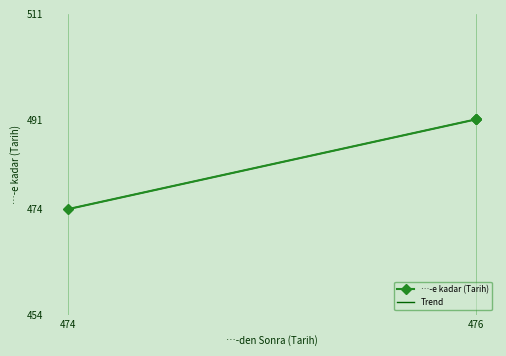

What is the minimum value shown in the chart?

474